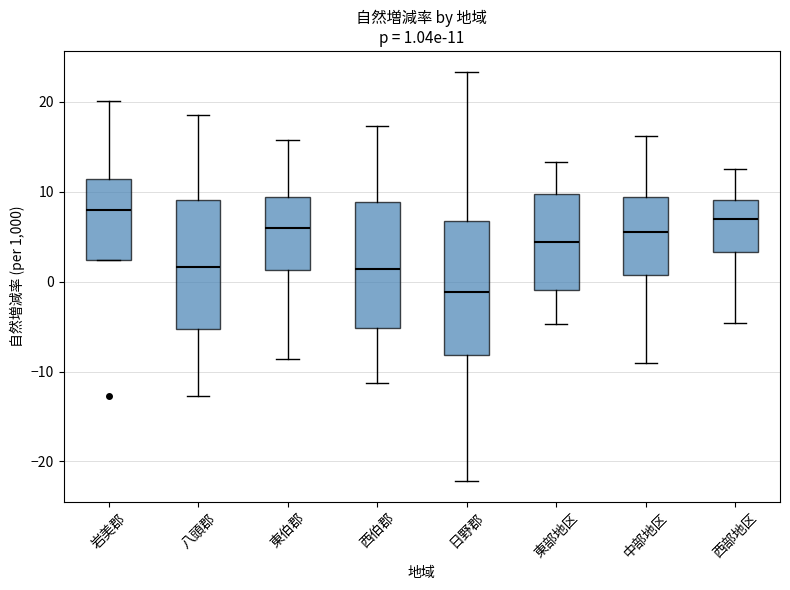

Which box's median line is the lowest?

日野郡